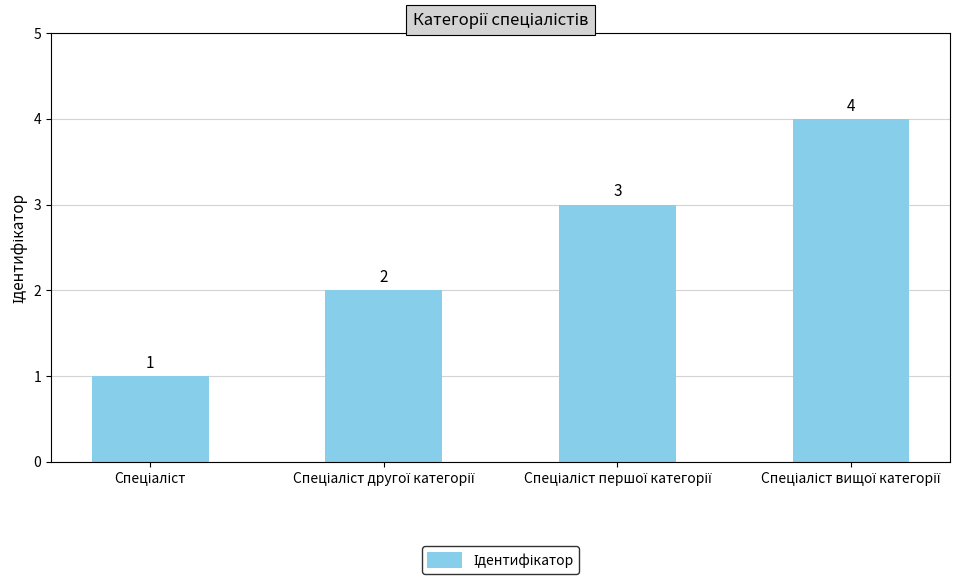

How many data points does each series have?

4